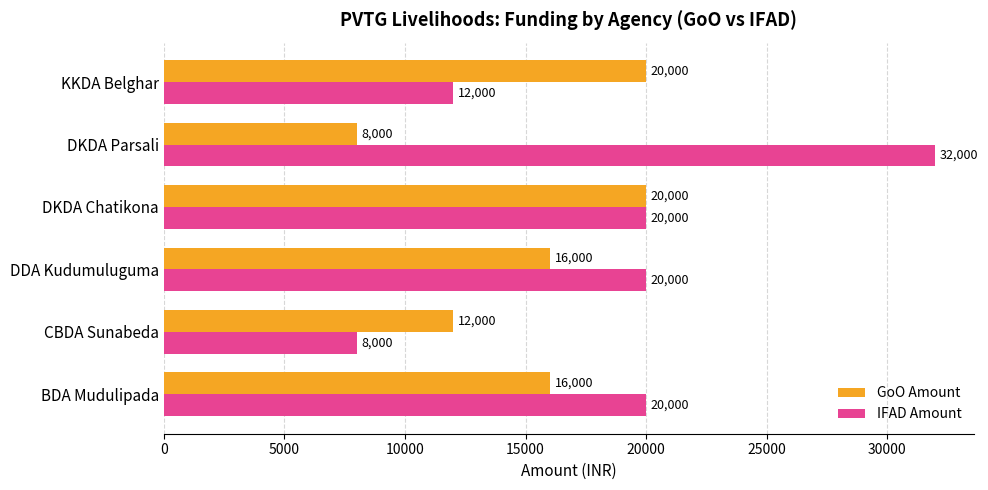

How many GoO Amount values are between 12000 and 20000?

5